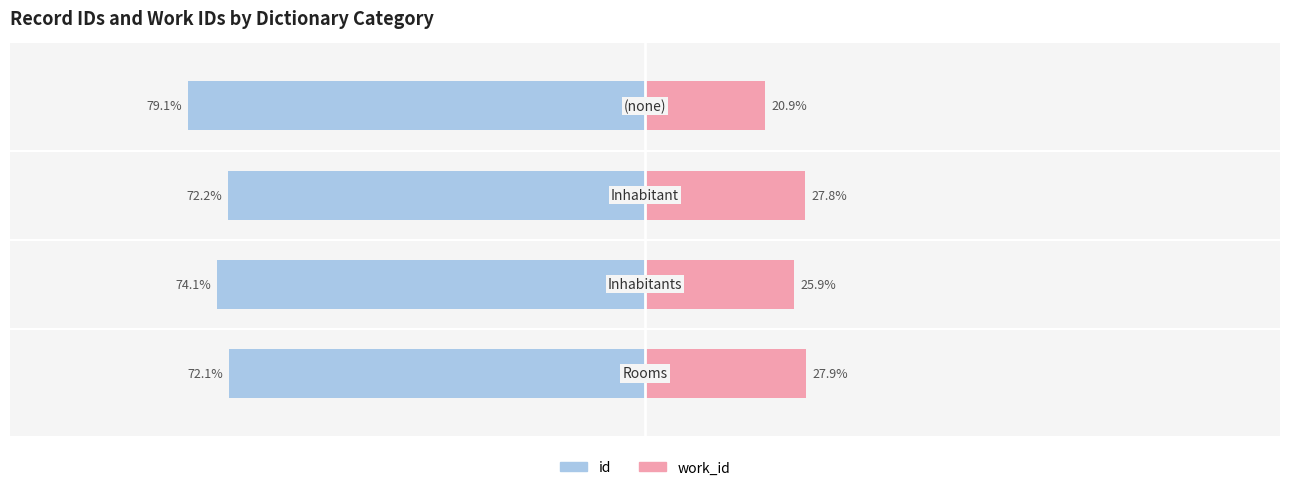

Reading left to right, what are all the values shown in this chart?

id: -72.1	-74.1	-72.2	-79.1
work_id: 27.9	25.9	27.8	20.9